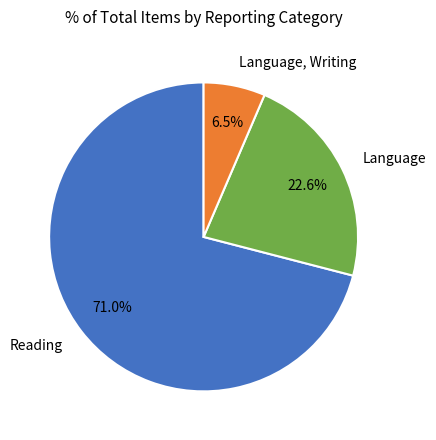

The Language, Writing slice represents 1% of the pie. True or false?

False